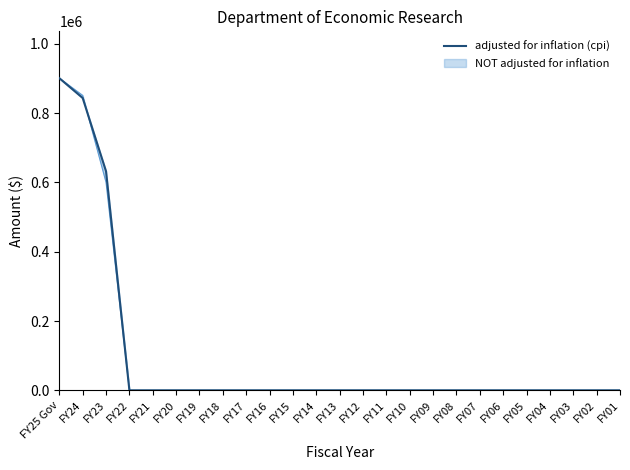

What is the label of the 8th point from the left?

FY18